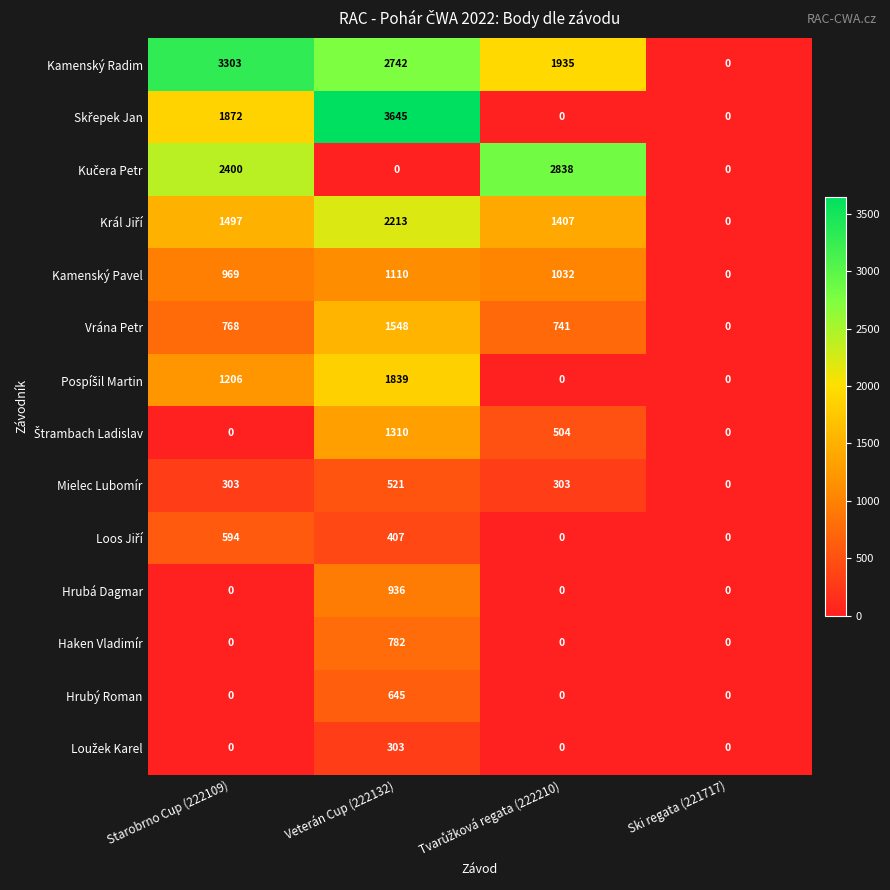

What is the spread (max minus min) of values at Starobrno Cup (222109)?

3303